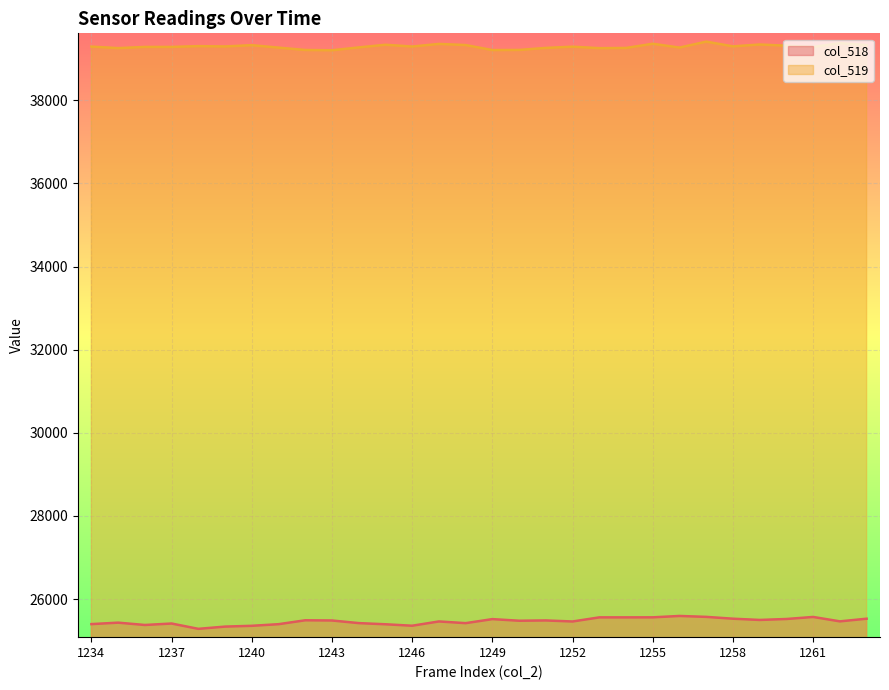

List the series in order of their peak value, highest first.

col_519, col_518